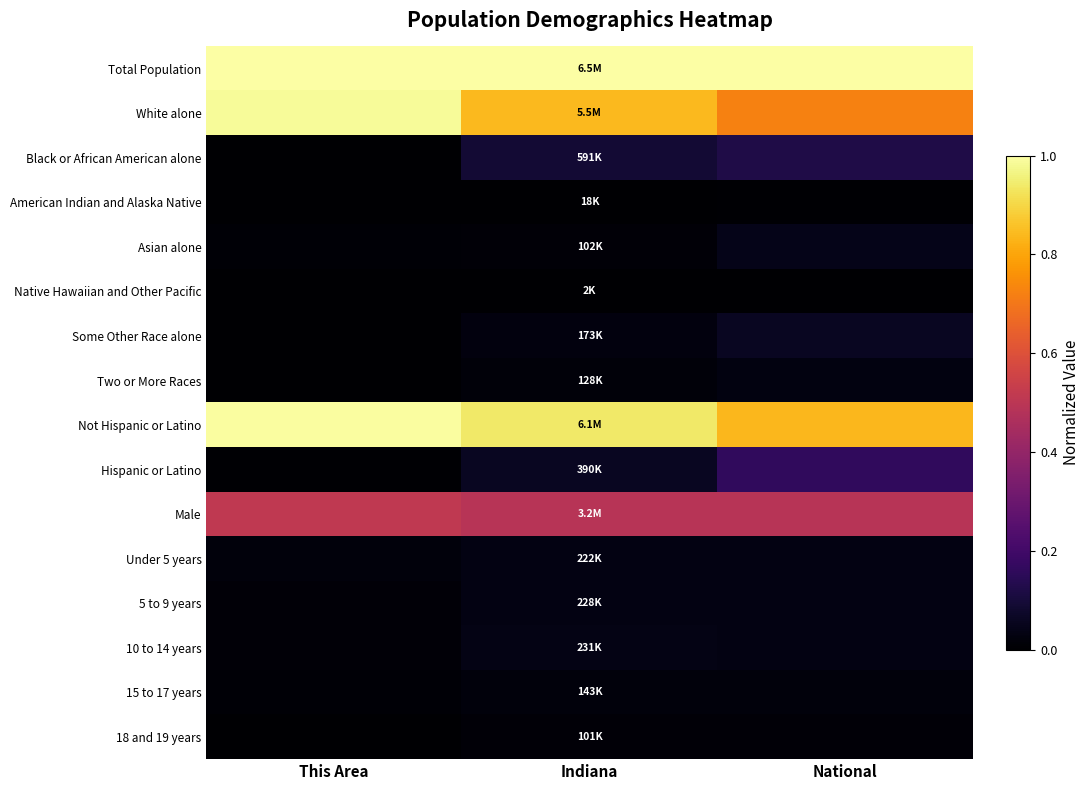

Which series changed the most between Indiana and National?

White alone